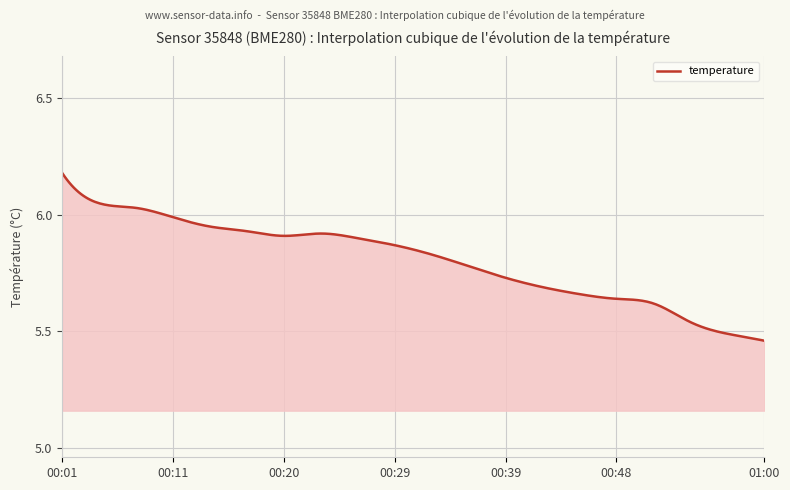

What is the difference between the maximum and minimum values?

0.7